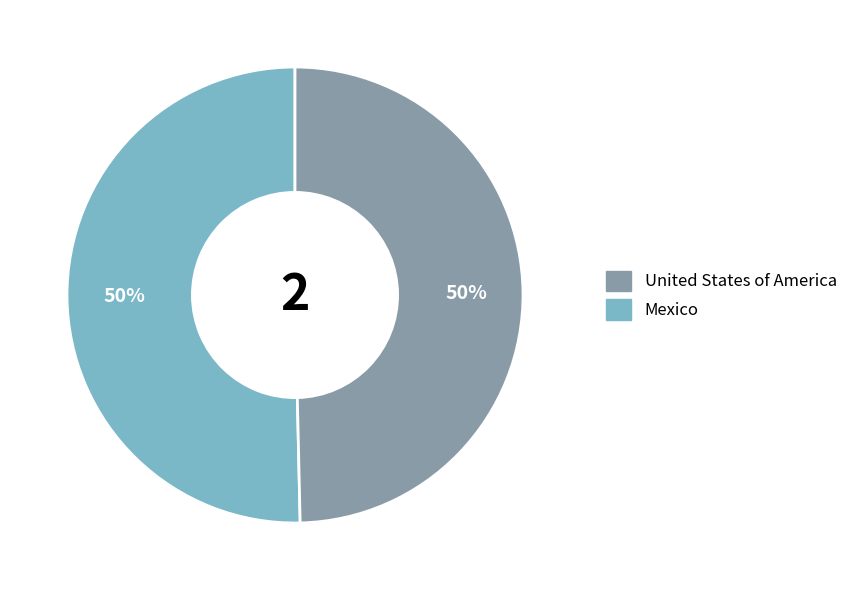

Count the number of slices in the pie.

2